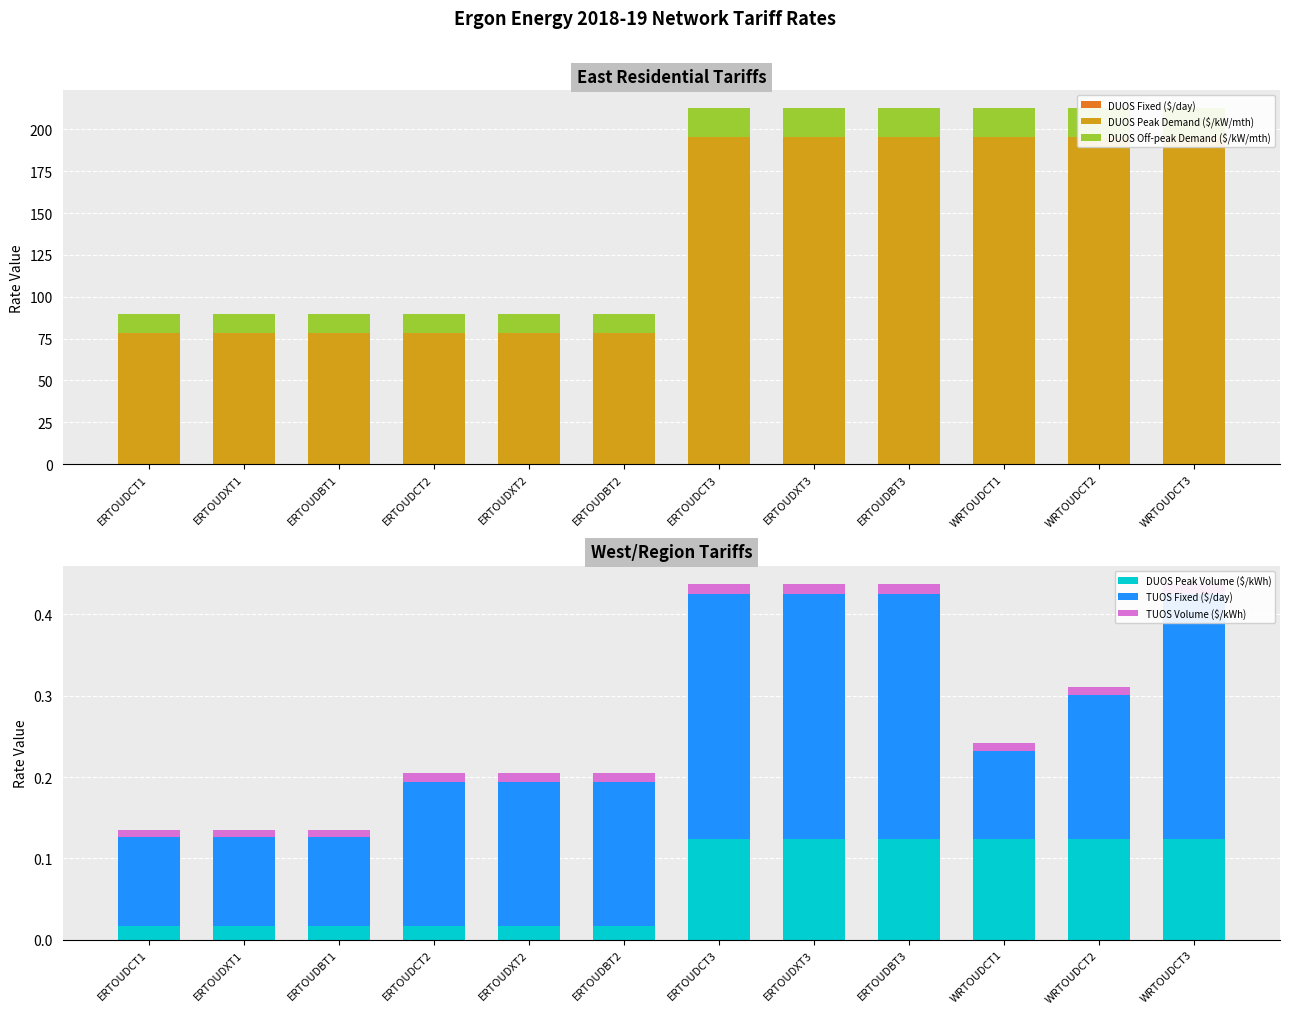

How many TUOS Volume ($/kWh) values are between 0 and 1?

12